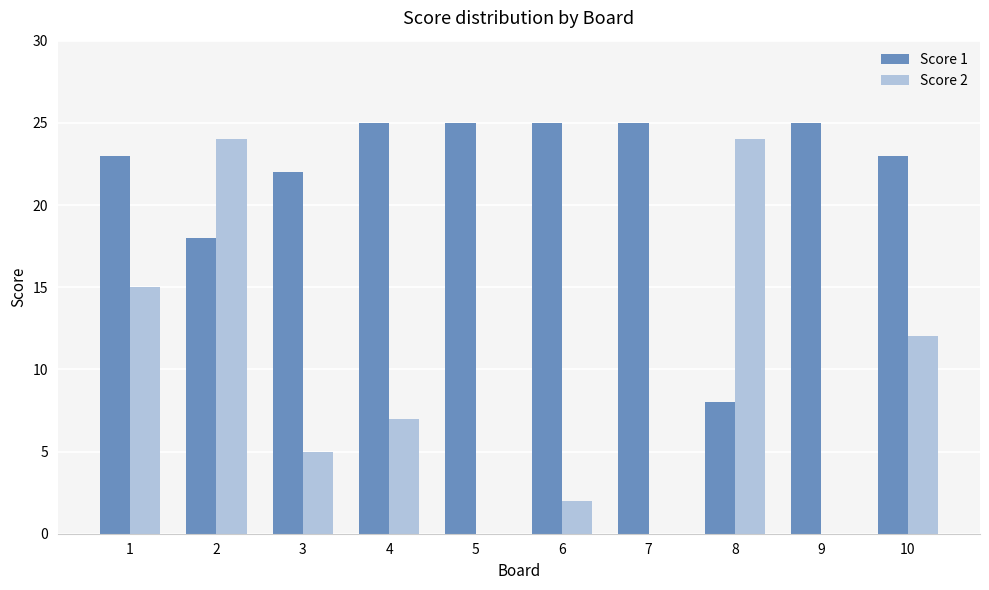

True or false: Score 2 has a value of 0 at 9.

True